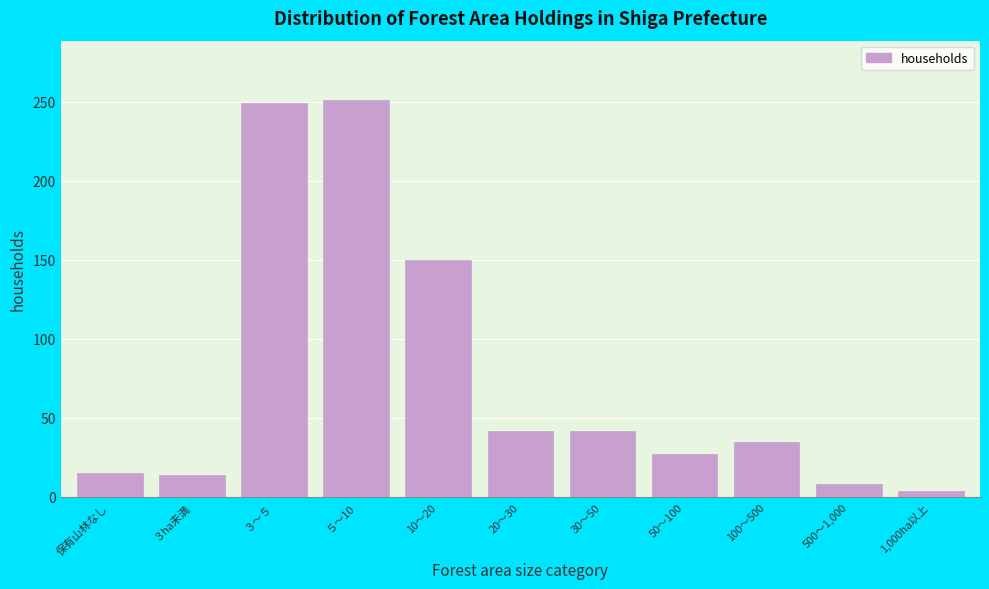

Is it true that the value at ５～10 is 370?

False